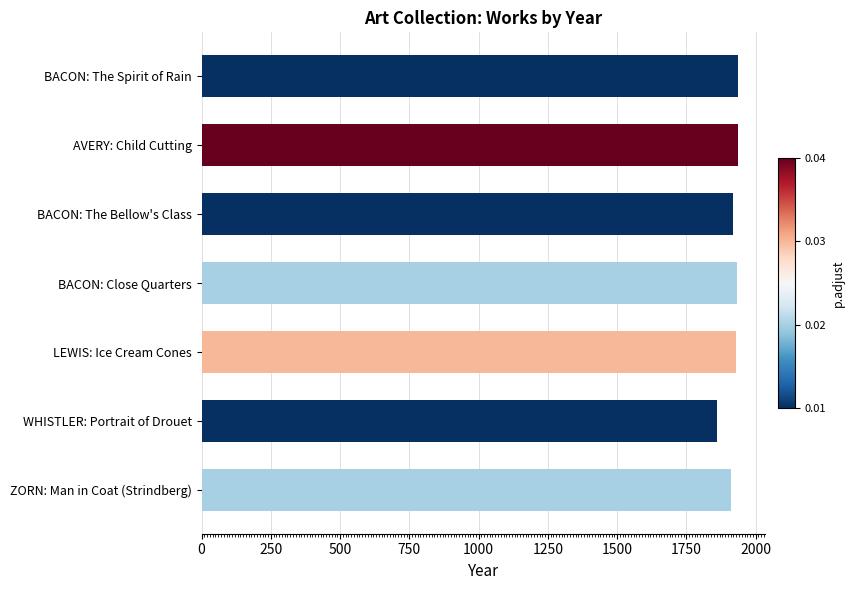

What is the difference between the maximum and minimum values?

77